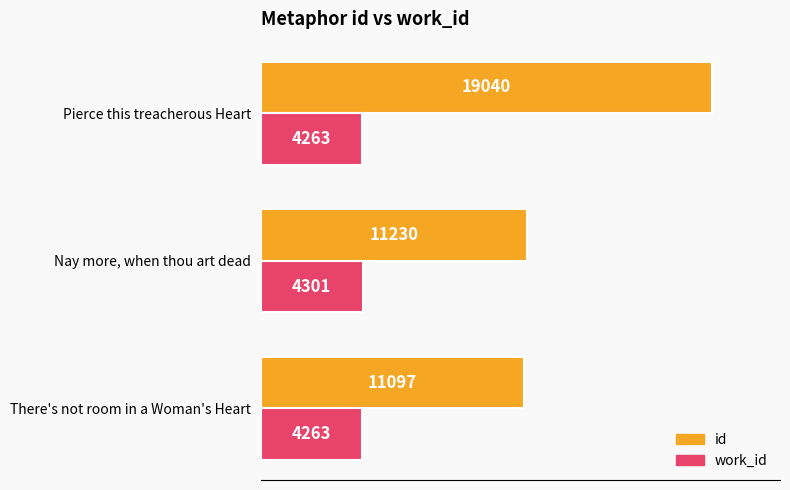

What is the difference between the work_id values at There's not room in a Woman's Heart and Nay more, when thou art dead?

38